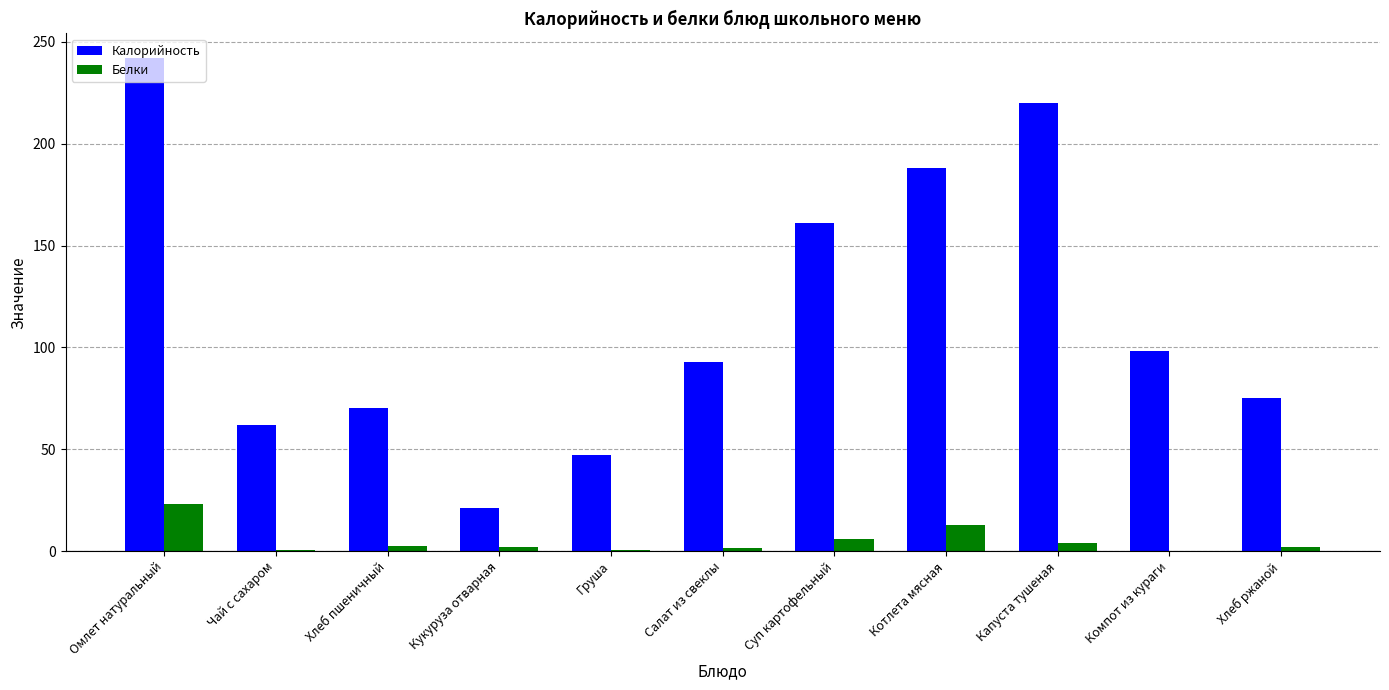

What are all the series names shown in the legend?

Калорийность, Белки